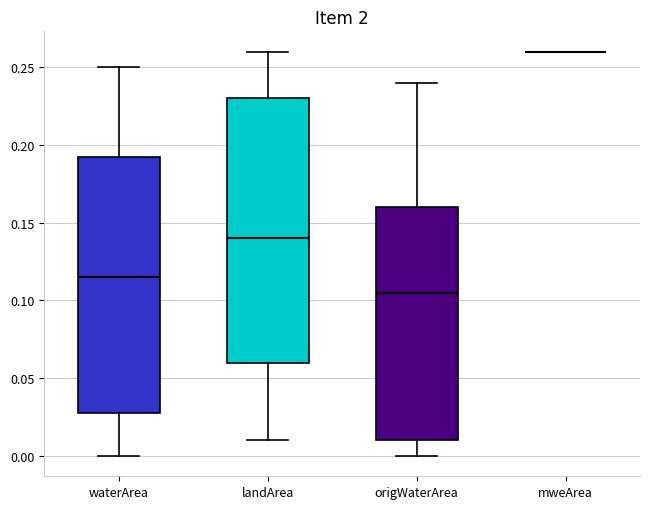

Reading left to right, transcribe this box plot: for each box, give where its median line is, the range the box spans, and where its two whiskers end, as read against the y-axis. The values are not printed on the chart, so give them approximately, as read against the axis.

waterArea: median 0.115, box 0.030 to 0.195, whiskers 0.000 to 0.250
landArea: median 0.140, box 0.060 to 0.230, whiskers 0.010 to 0.260
origWaterArea: median 0.105, box 0.010 to 0.160, whiskers 0.000 to 0.240
mweArea: box collapsed to a line at 0.260, whiskers 0.260 to 0.260